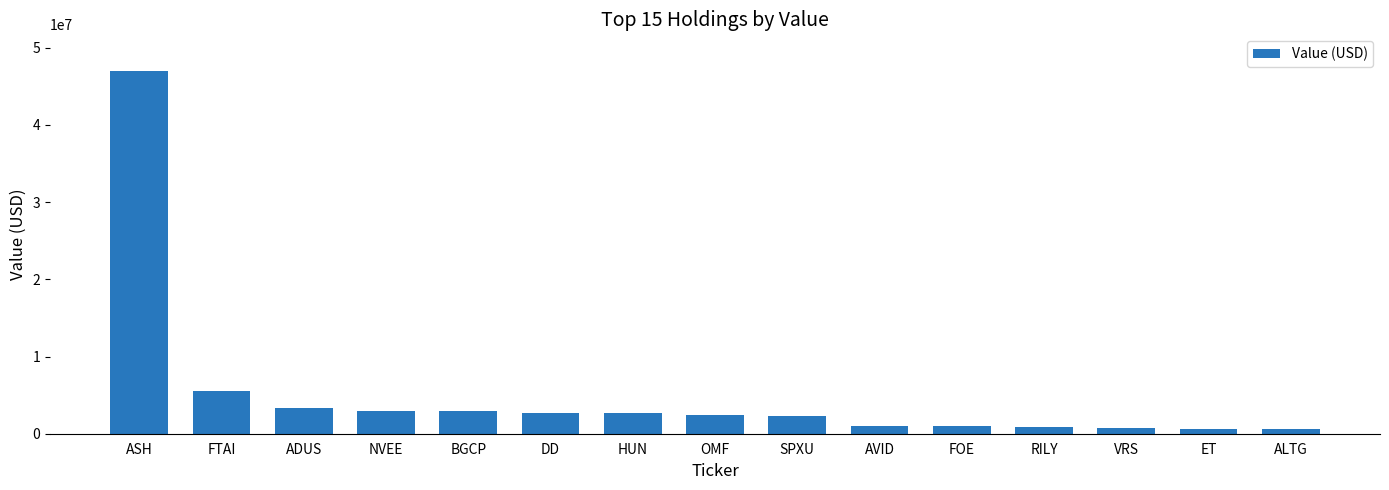

True or false: the data shows 3848766 at SPXU.

False